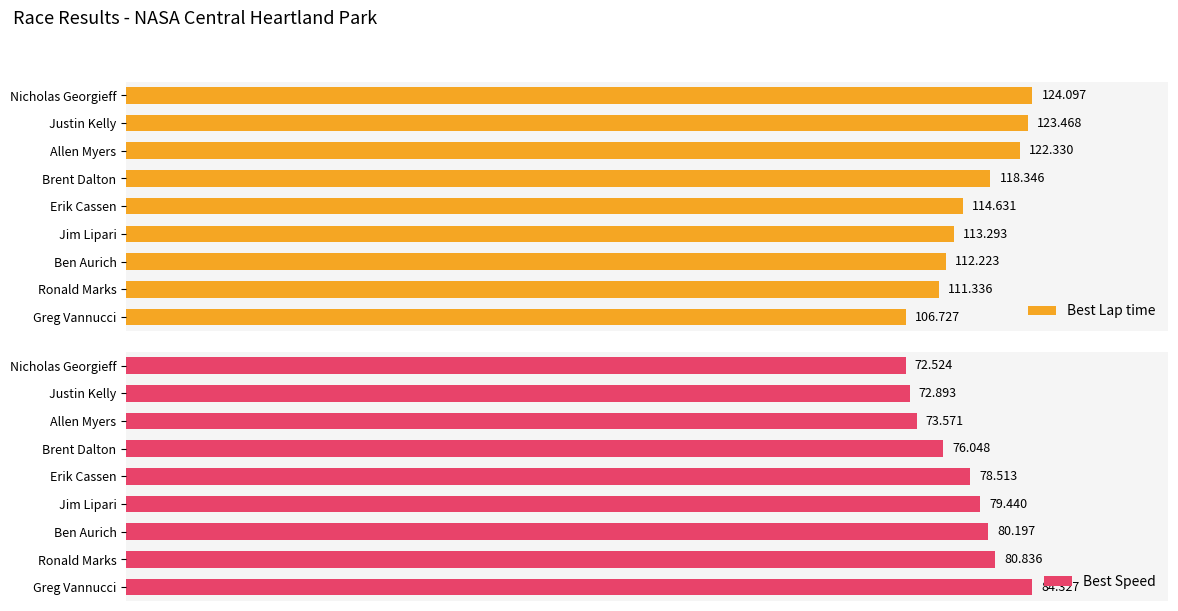

Rank the categories by Best Lap time value from highest to lowest.

Nicholas Georgieff, Justin Kelly, Allen Myers, Brent Dalton, Erik Cassen, Jim Lipari, Ben Aurich, Ronald Marks, Greg Vannucci